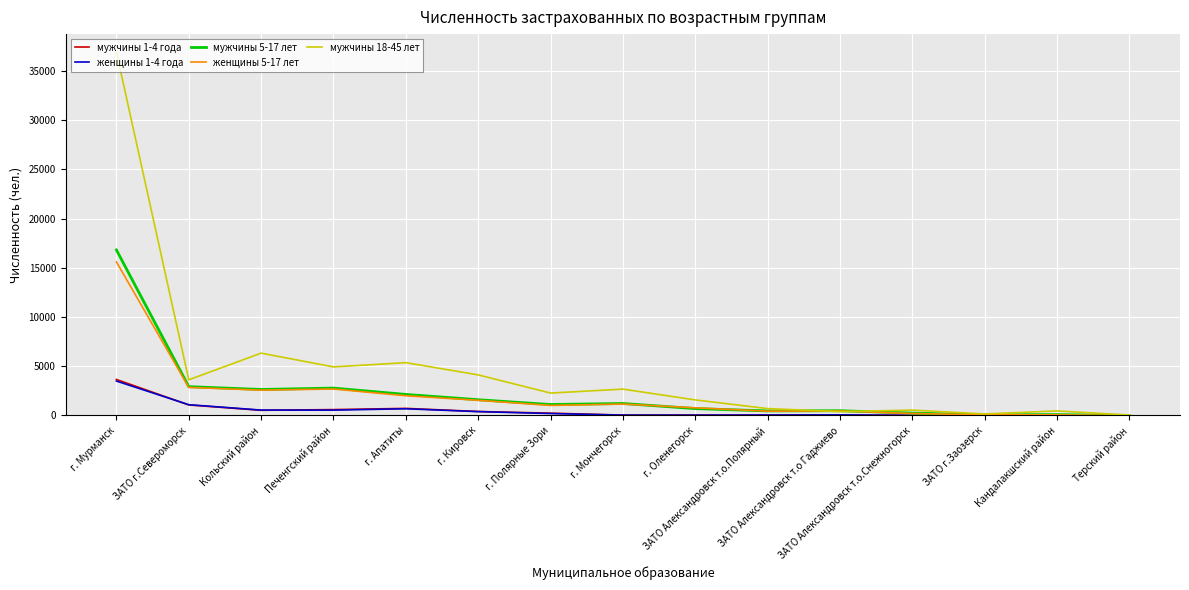

Which series has the widest spread of values?

мужчины 18-45 лет